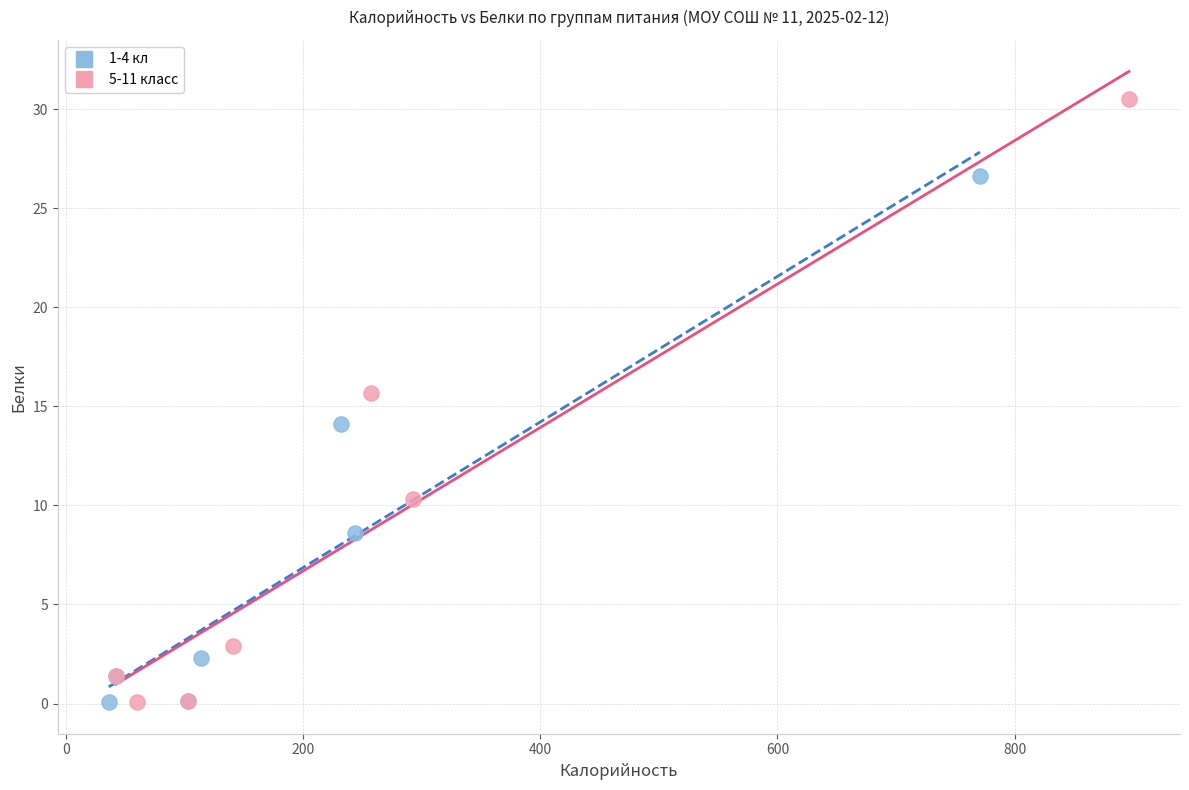

Which series reaches the maximum Y coordinate?

5-11 класс